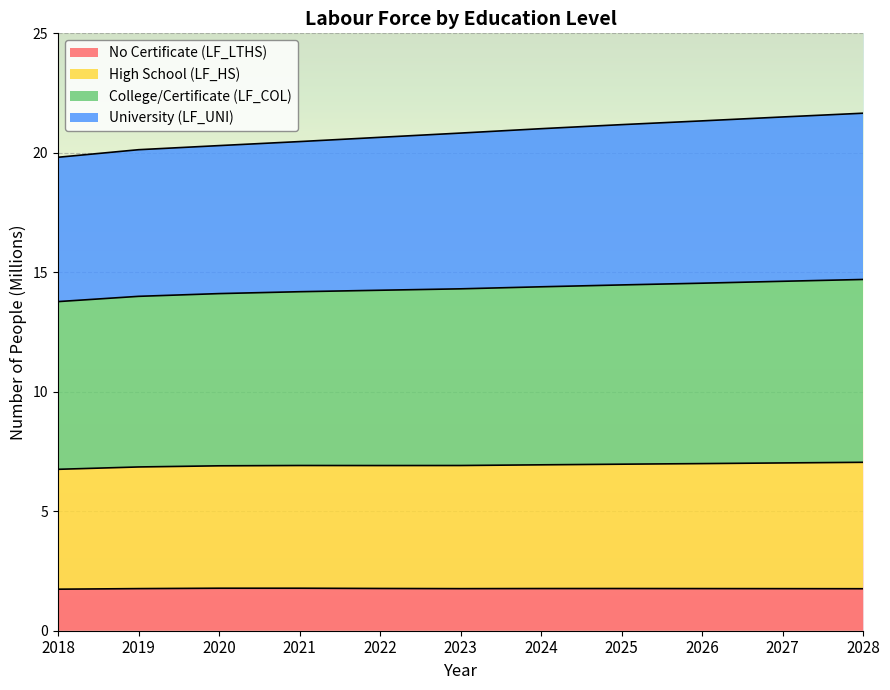

What is the total value across all series at 2028?

21.7